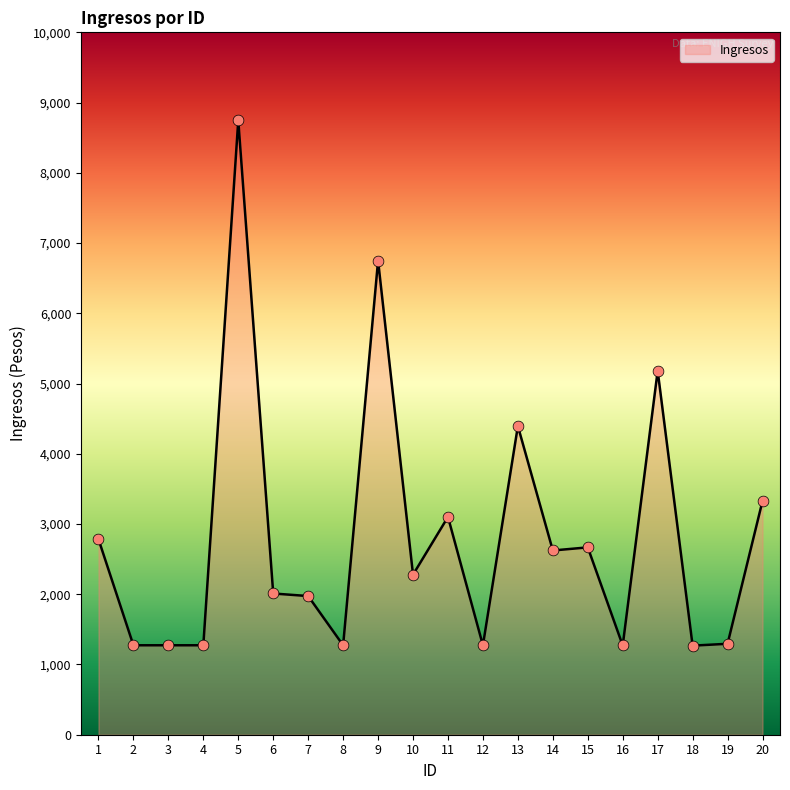

Between 19 and 1, which is larger?

1